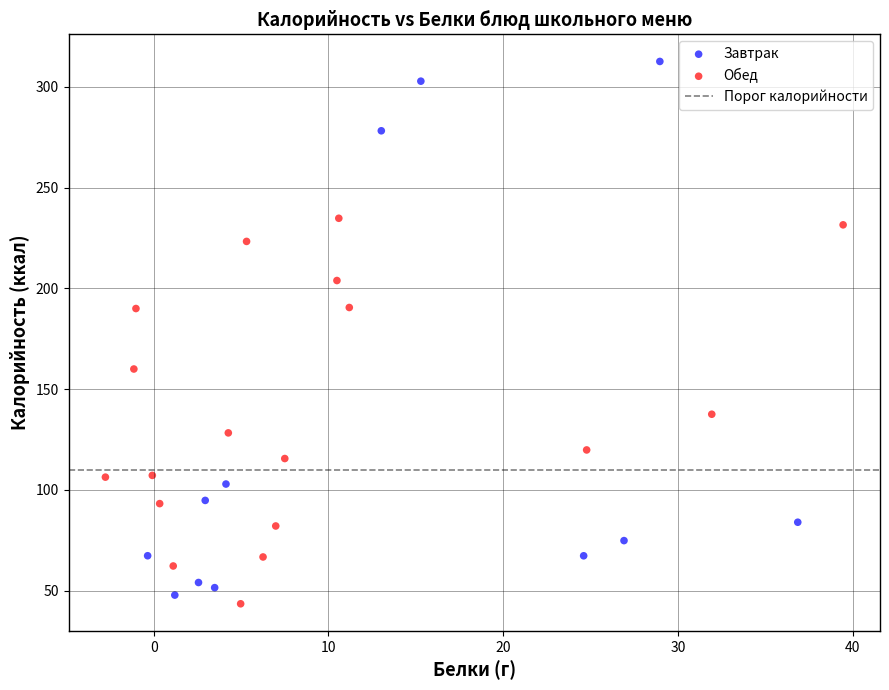

Which series has the largest Y range (max minus min)?

Завтрак